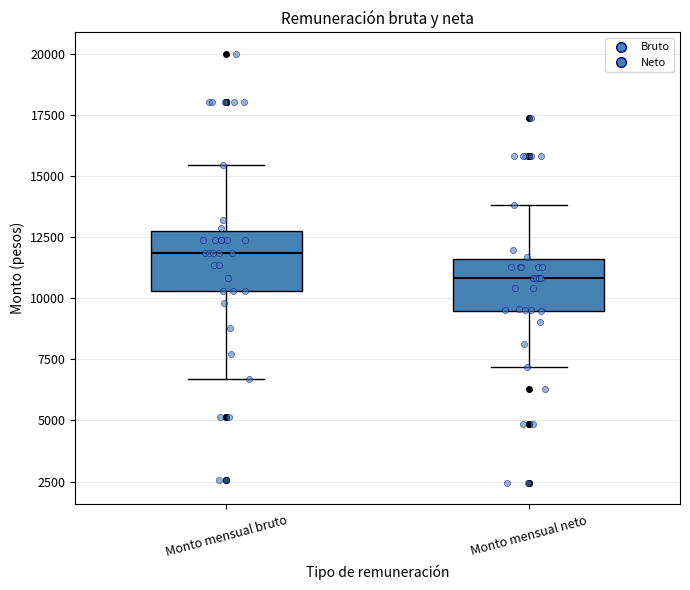

Where does the median line of the box for Monto mensual bruto sit on the y-axis? The values are not printed on the chart, so give them approximately, as read against the axis.

12000